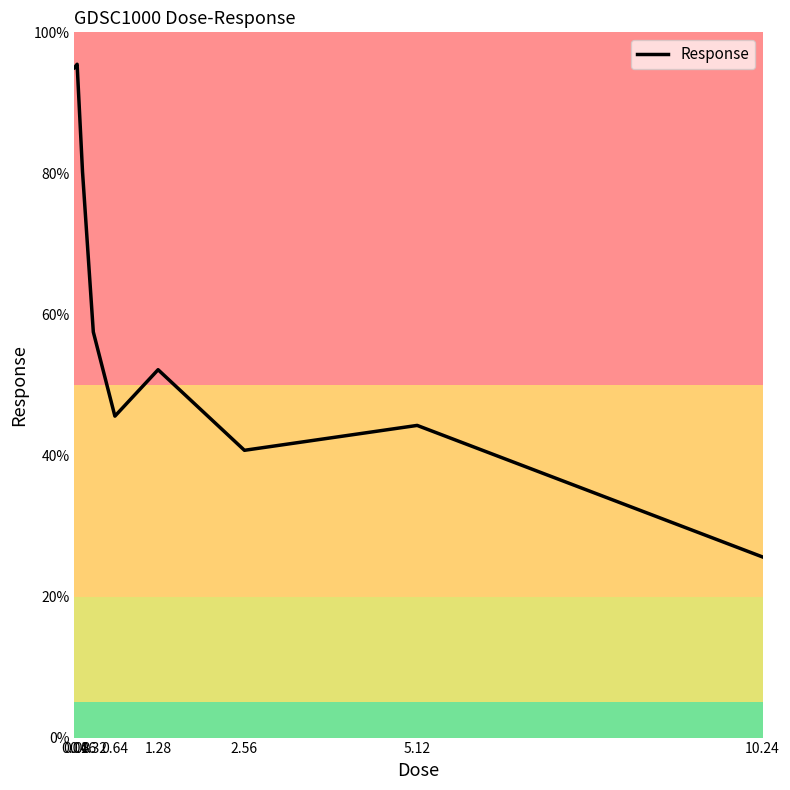

Is it true that the value at 0.08 is 95.5?

True